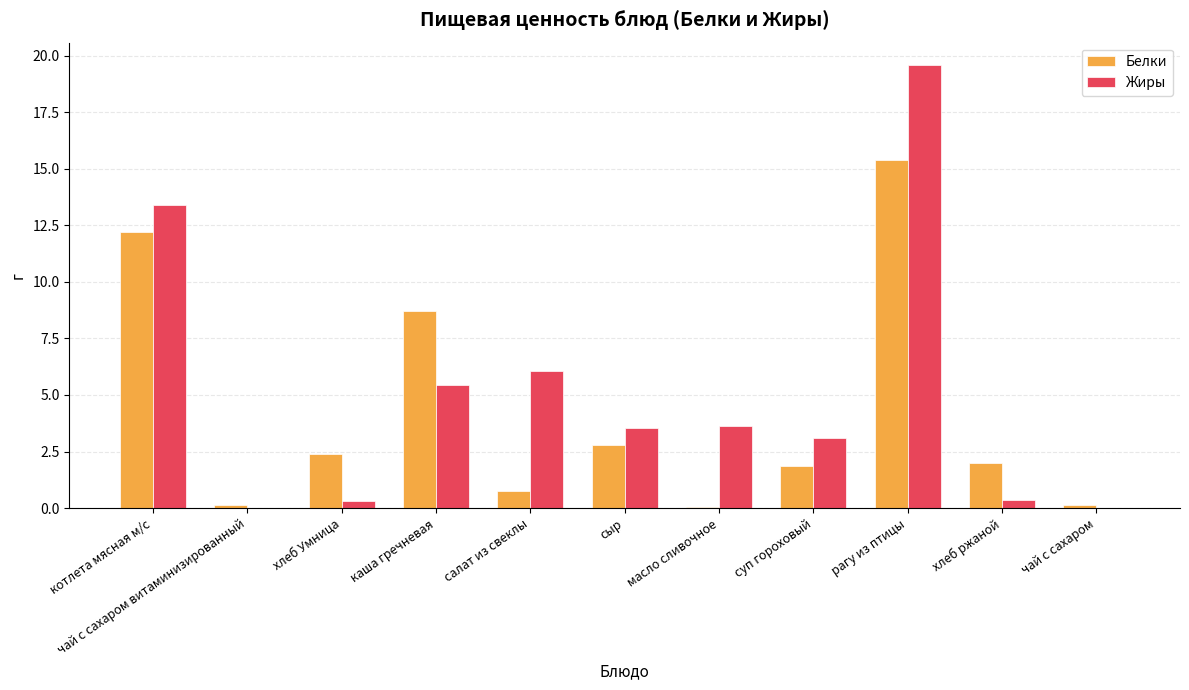

How many distinct data groups are displayed?

2